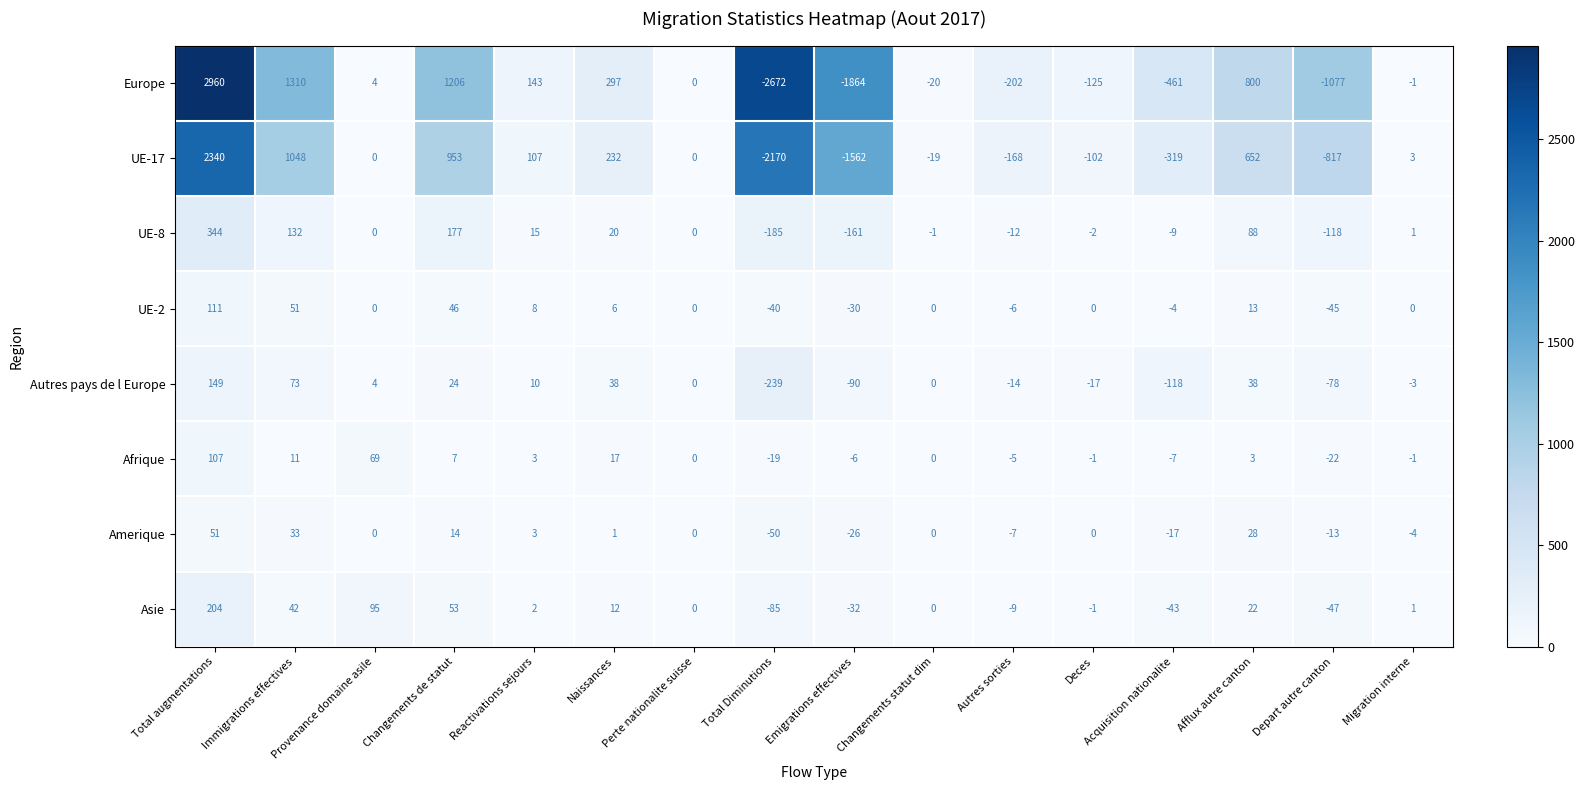

The value of Autres pays de l Europe at Total Diminutions is -141. True or false?

False